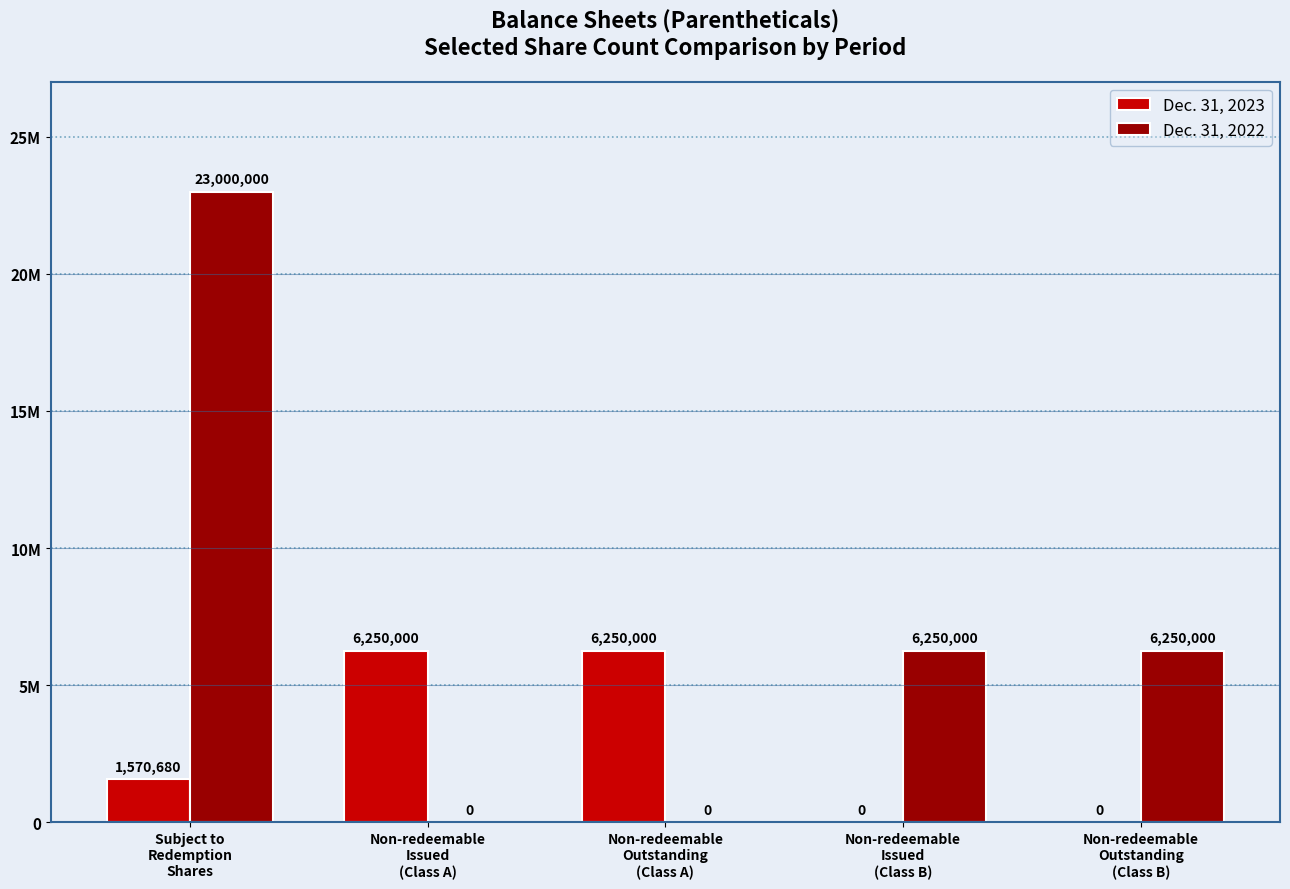

Reading left to right, list all the values displayed in this chart.

Dec. 31, 2023: Subject to
Redemption
Shares=1570680	Non-redeemable
Issued
(Class A)=6250000	Non-redeemable
Outstanding
(Class A)=6250000	Non-redeemable
Issued
(Class B)=0	Non-redeemable
Outstanding
(Class B)=0
Dec. 31, 2022: Subject to
Redemption
Shares=23000000	Non-redeemable
Issued
(Class A)=0	Non-redeemable
Outstanding
(Class A)=0	Non-redeemable
Issued
(Class B)=6250000	Non-redeemable
Outstanding
(Class B)=6250000